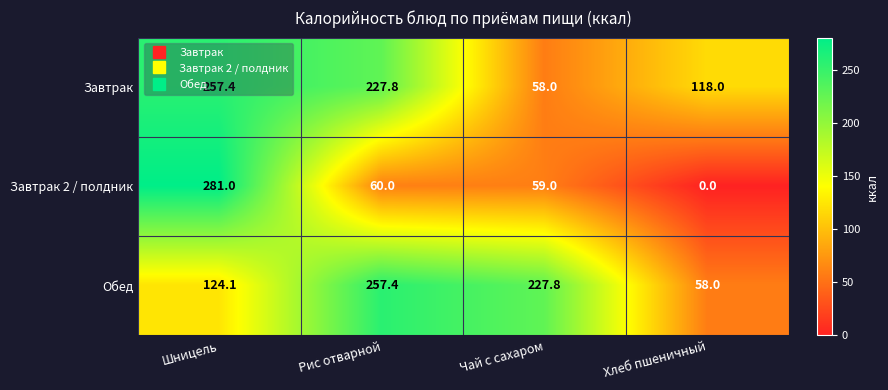

True or false: Завтрак has a value of 257.4 at Шницель.

True